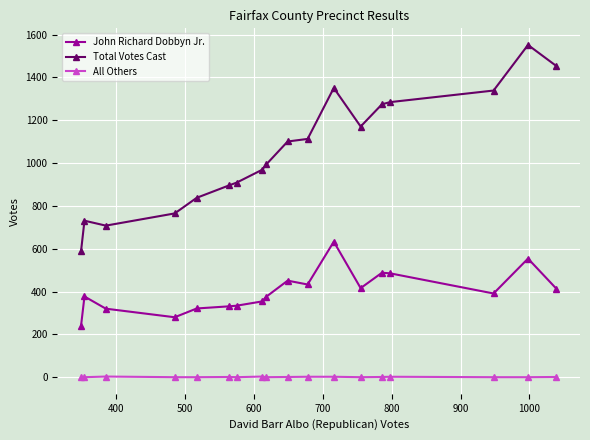

Which series has the largest total across all categories?

Total Votes Cast